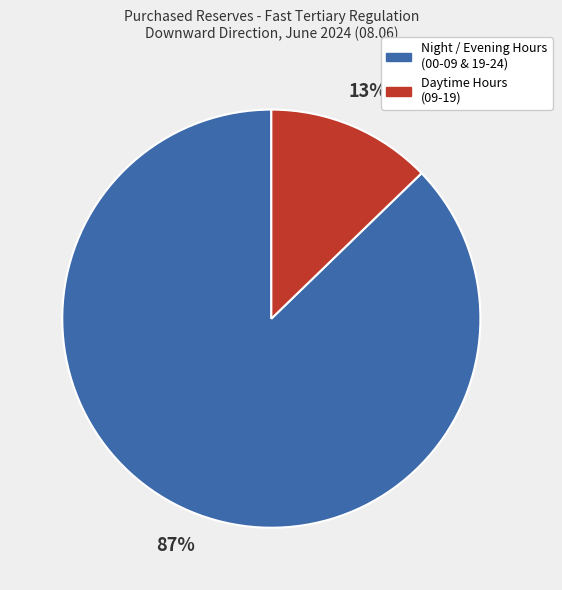

Is it true that Daytime Hours (09-19) is 13% of the pie?

True